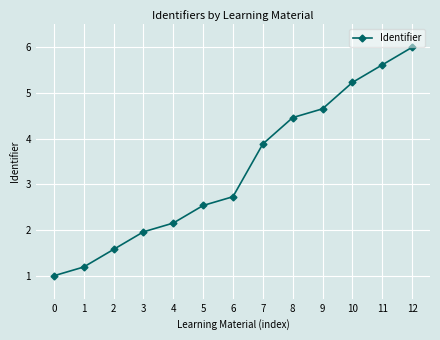

What is the value of the 5th point from the left?

2.2